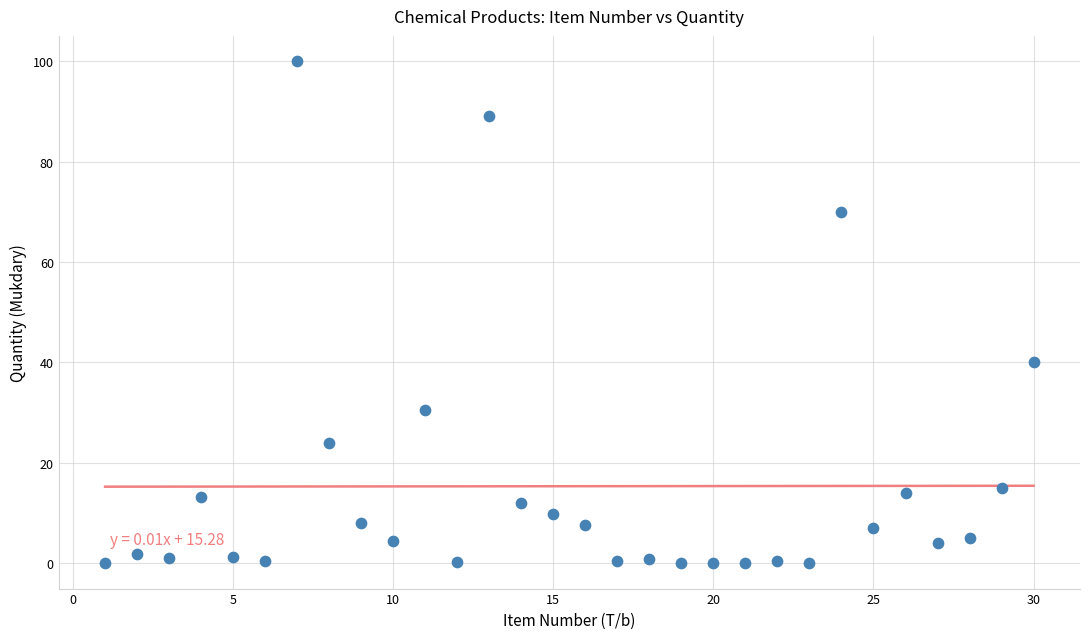

What Y value in the scatter plot is closest to 50?

40.0